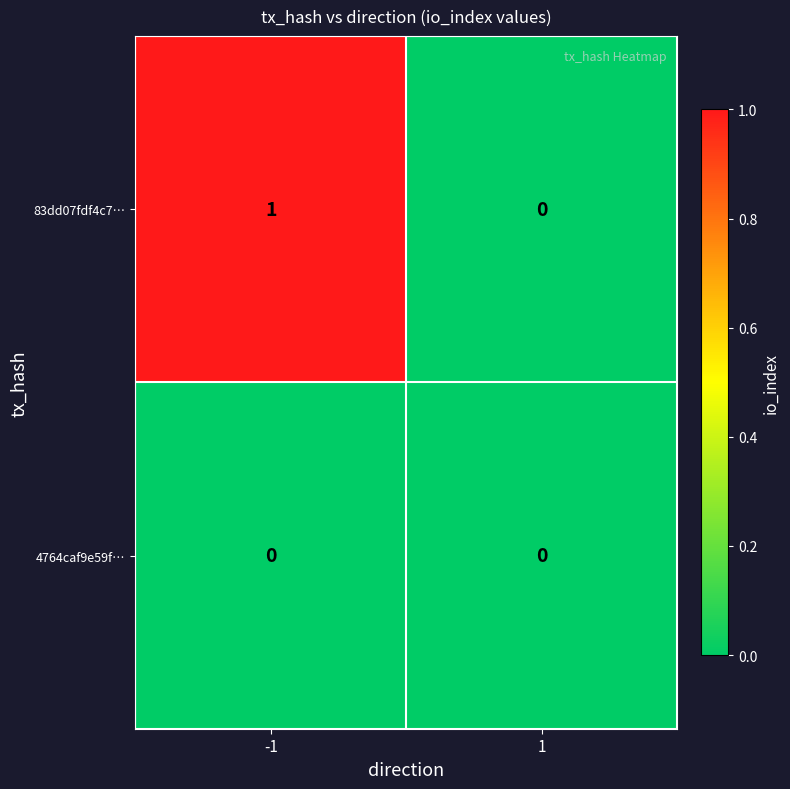

Which series has the largest total across all categories?

83dd07fdf4c7…